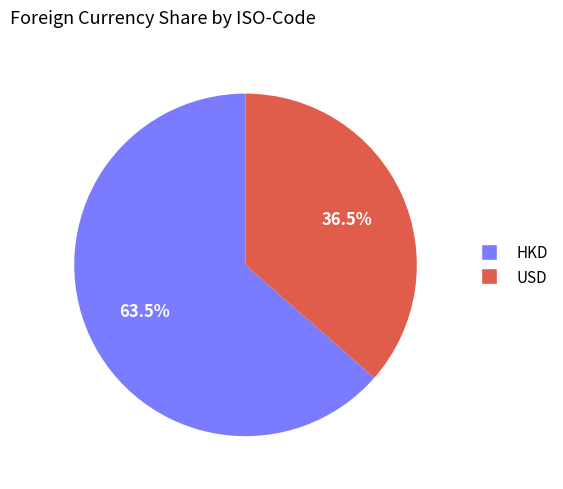

True or false: HKD accounts for 51% of the total.

False